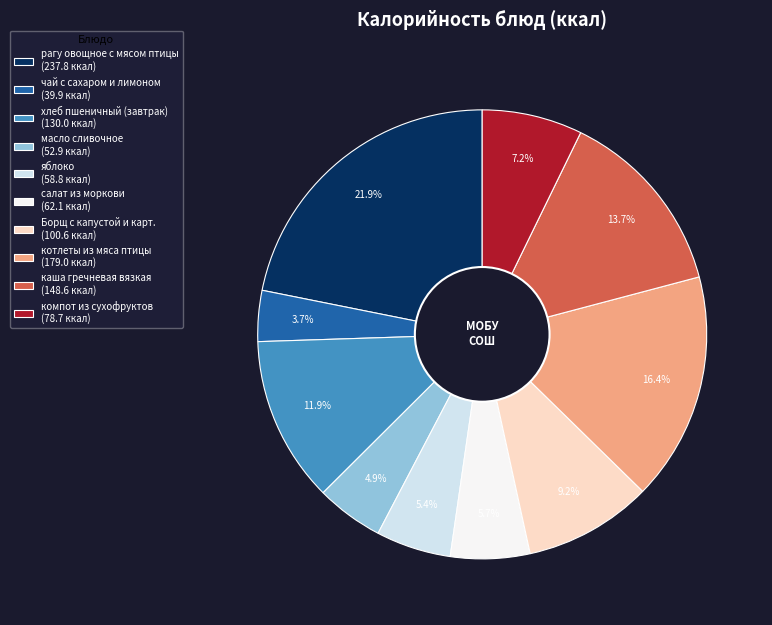

What percentage is the масло сливочное slice, to the nearest percent?

5%